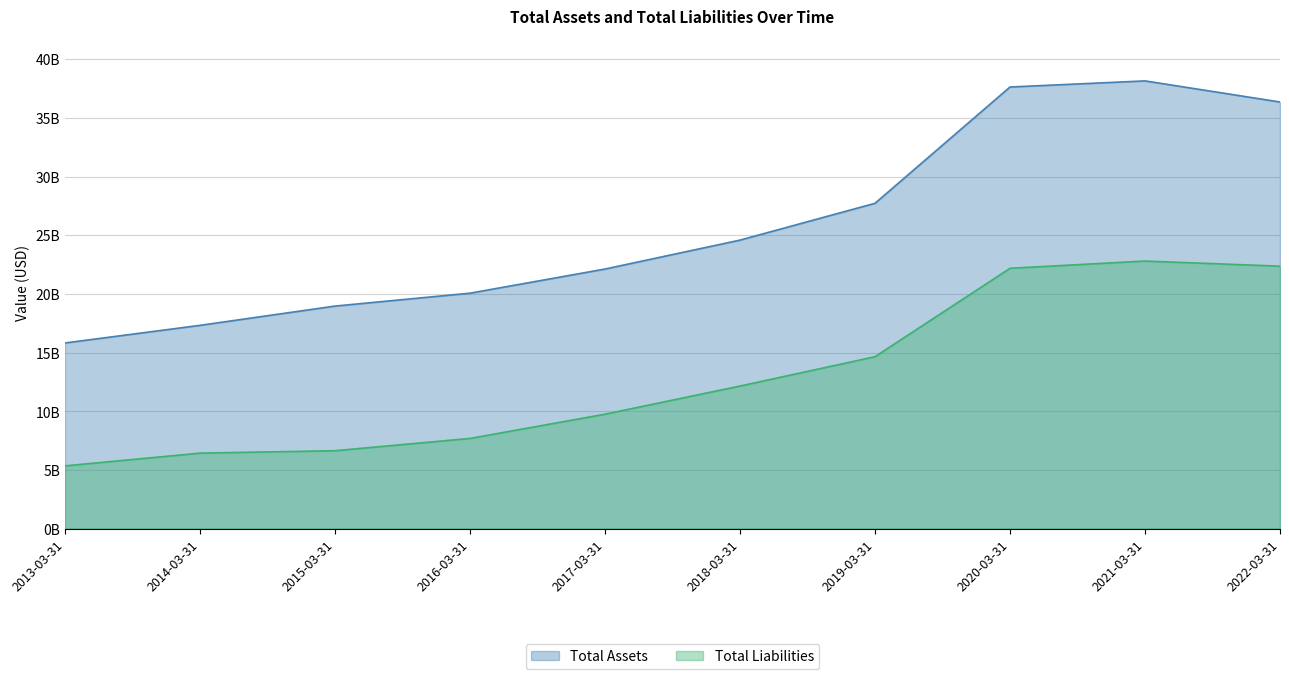

What is the total value across all series at 2016-03-31?

27741910000